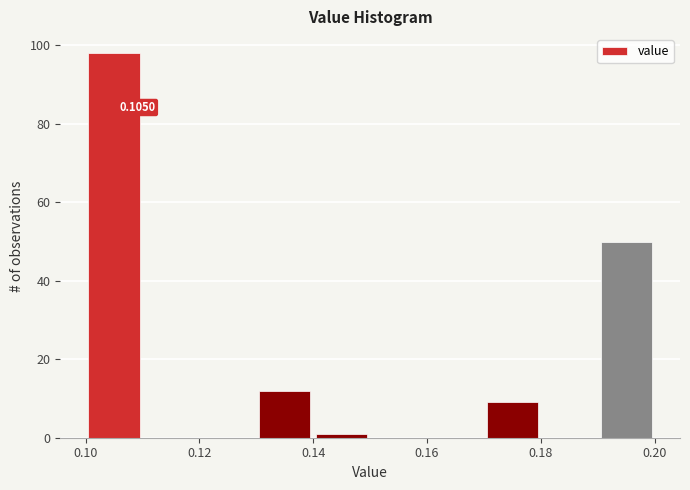

Which range on the x-axis has the tallest bar?

0.10 to 0.11